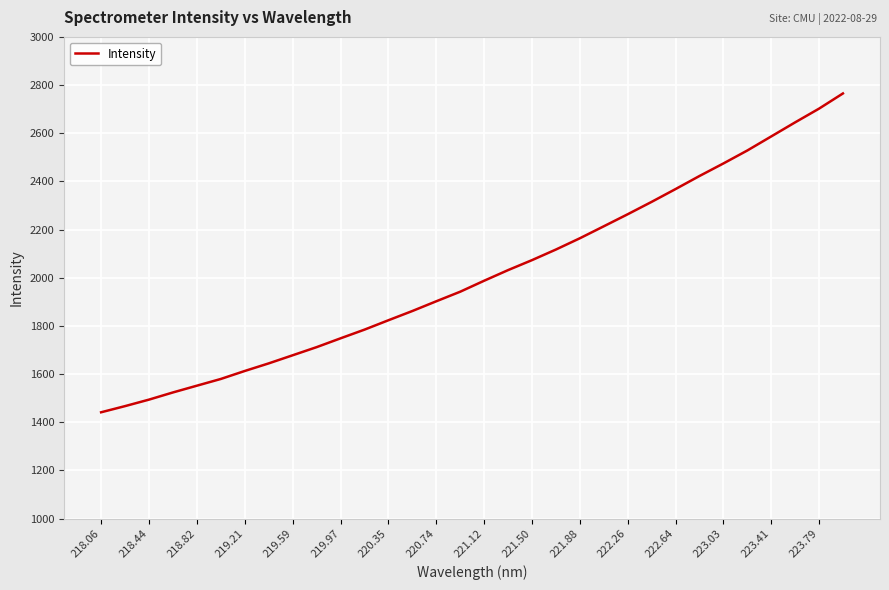

What is the difference between the maximum and minimum values?

1323.7